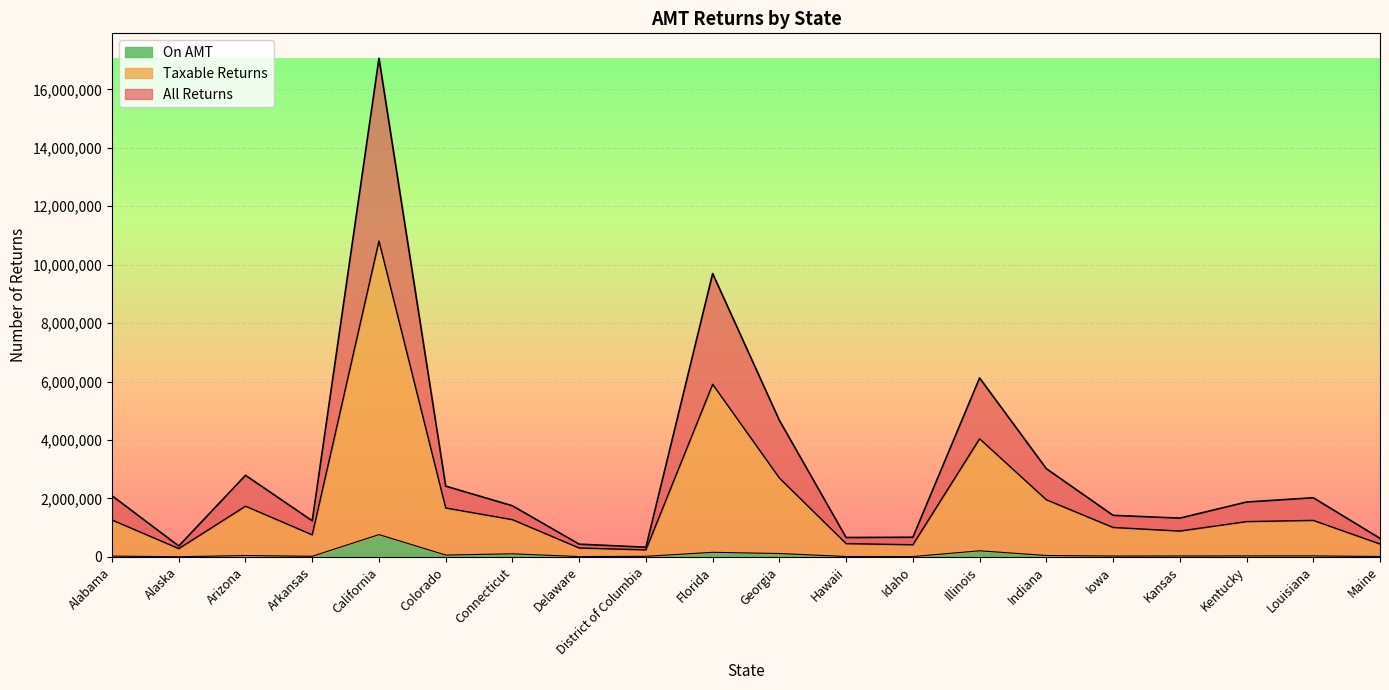

Is it true that All Returns equals 2086686 at Florida?

False